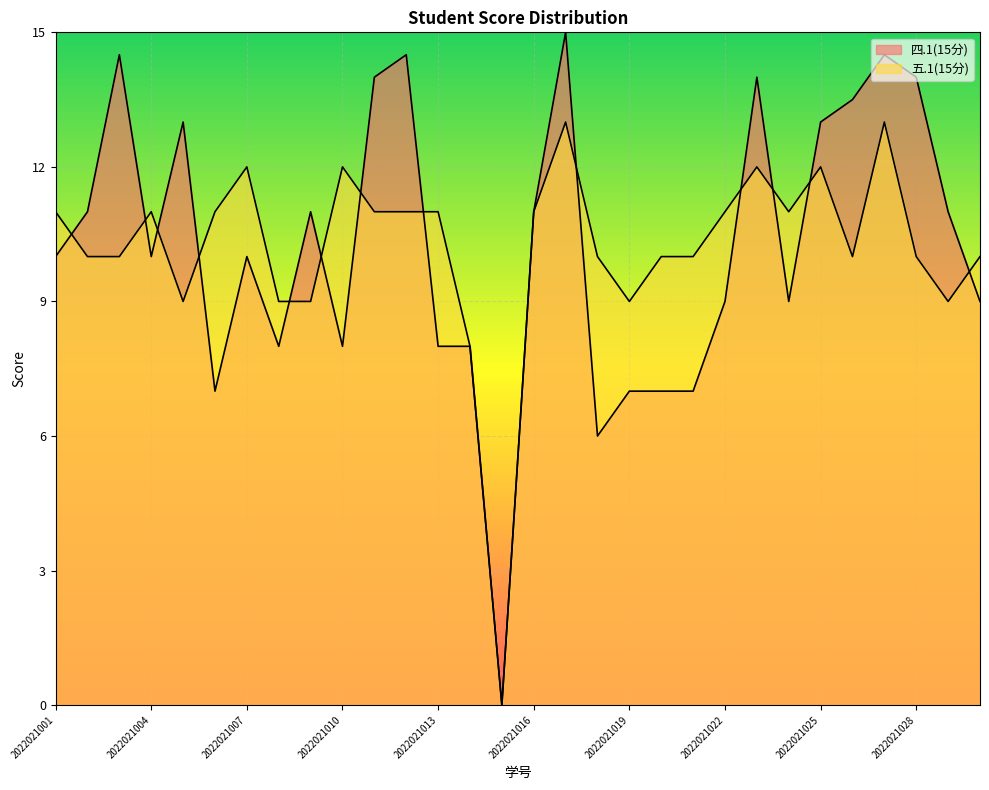

At which label does 四.1(15分) reach its peak?

2022021017